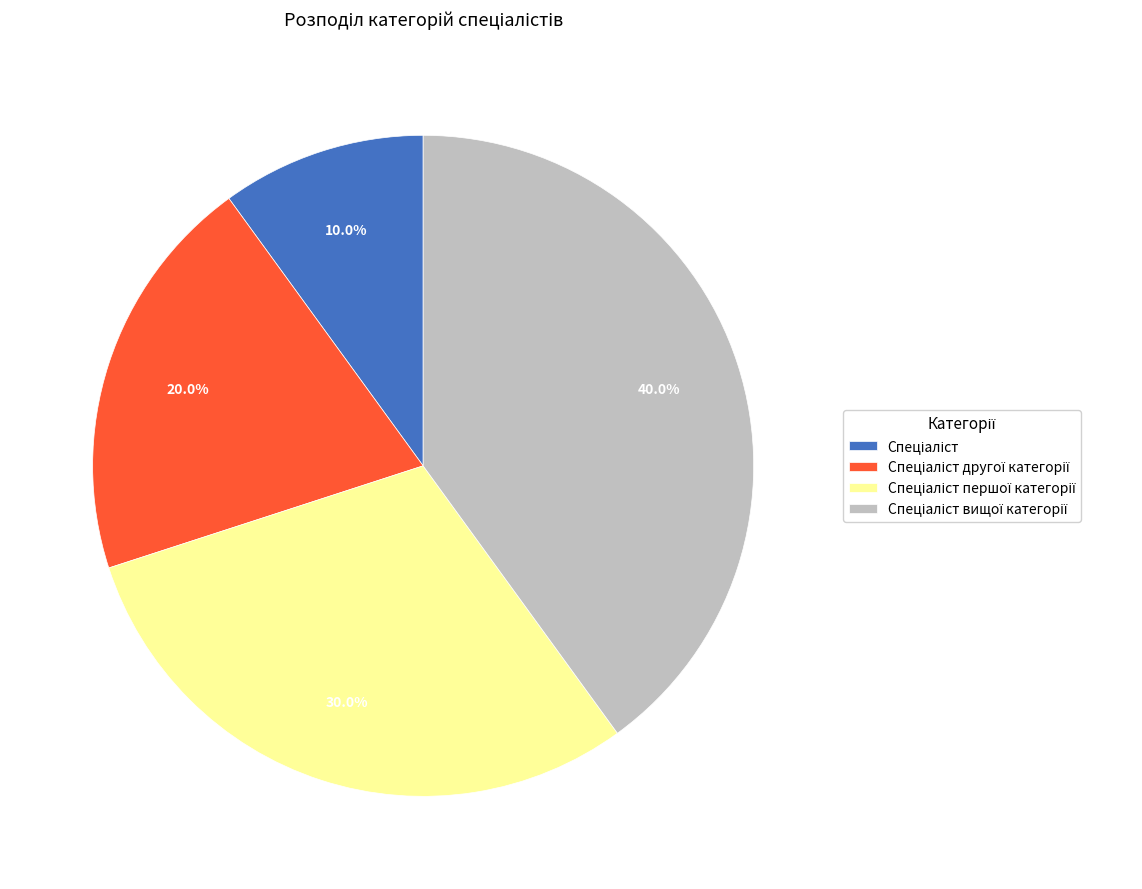

Is there a majority slice in this chart?

No